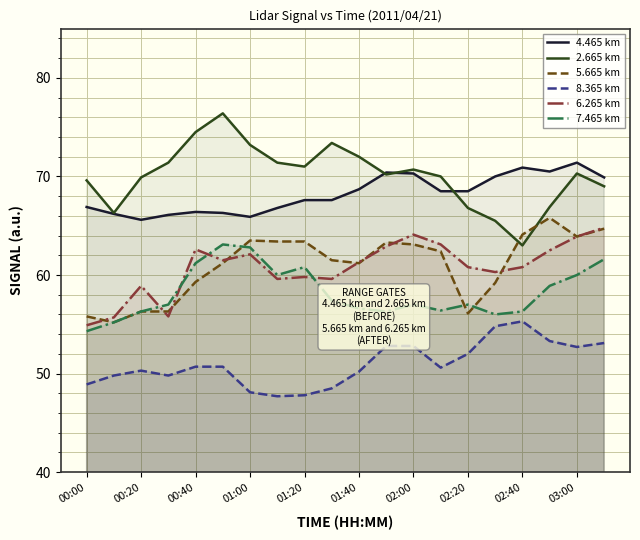

At how many categories does at least one series exceed 60?

20